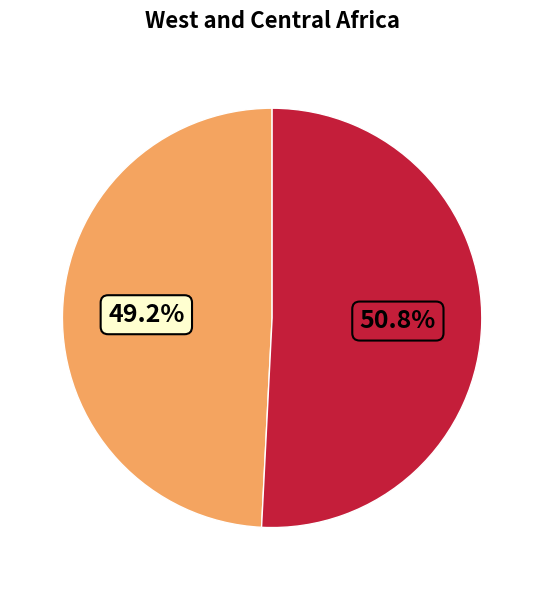

Is there any slice that represents more than half of the pie?

Yes